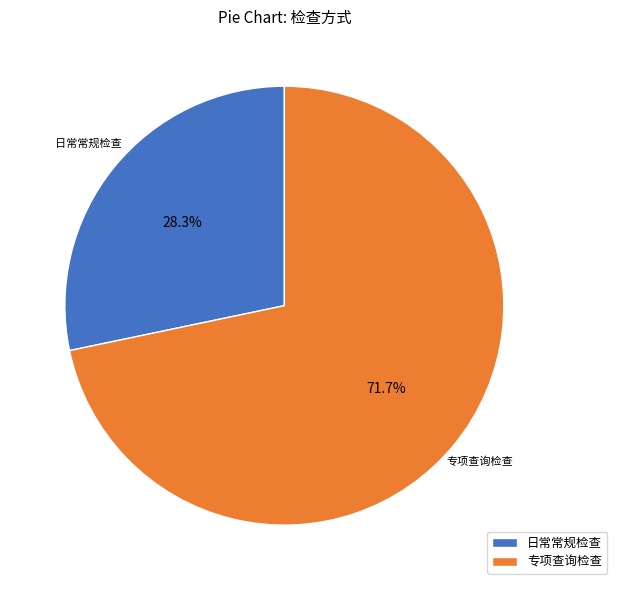

To the nearest percent, what percentage of the pie is 专项查询检查?

72%